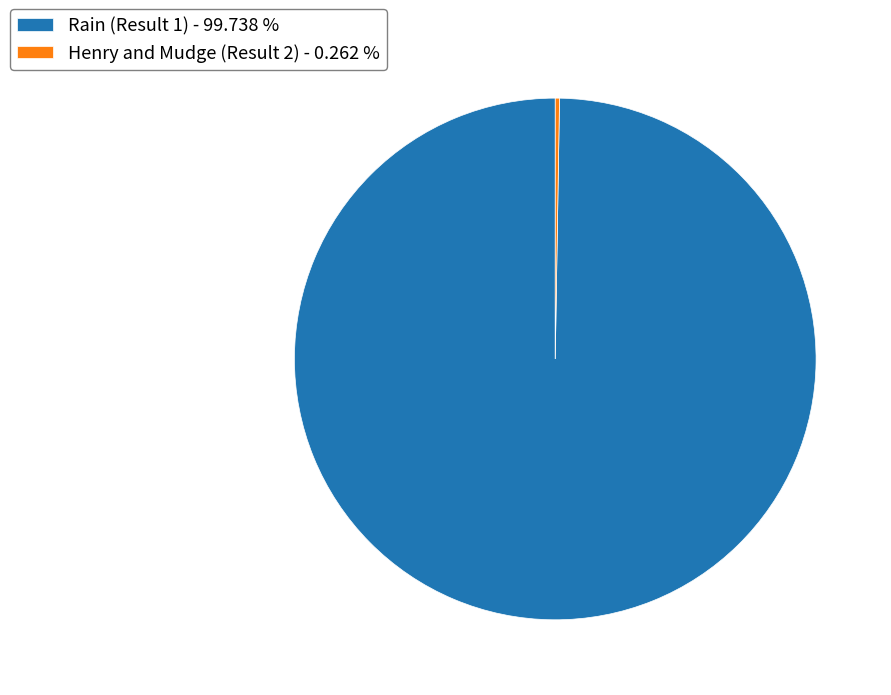

Which slice is the largest?

Rain (Result 1)